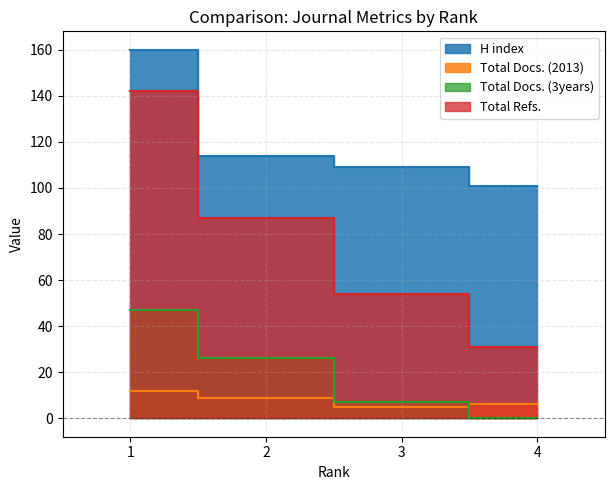

How many data points in Total Docs. (3years) are above 26?

1